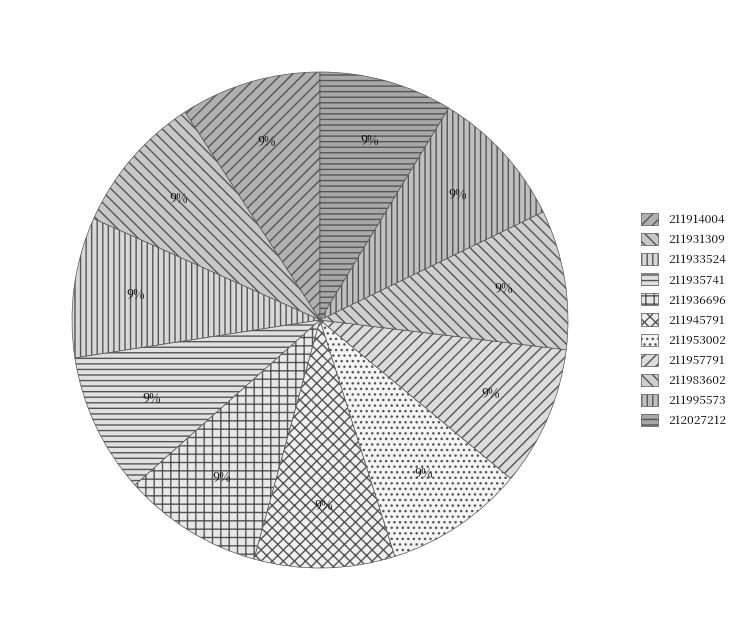

Is it true that 211957791 is 9% of the pie?

True